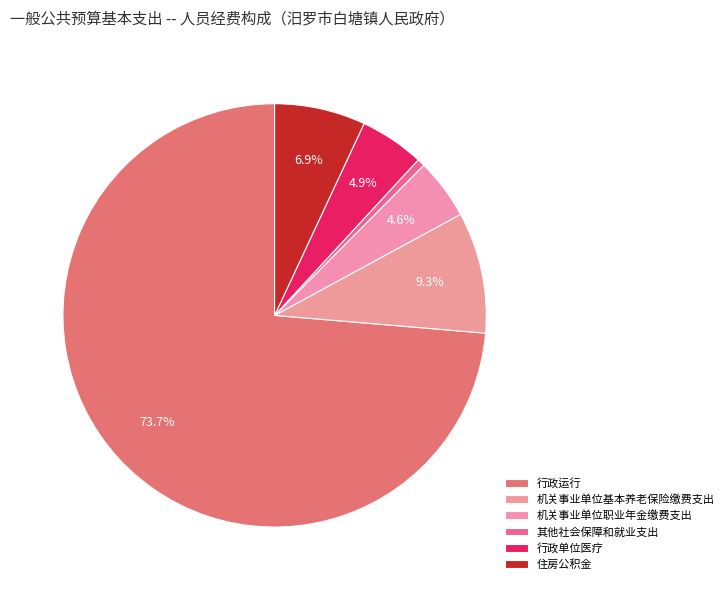

To the nearest percent, what portion does 行政运行 represent?

74%